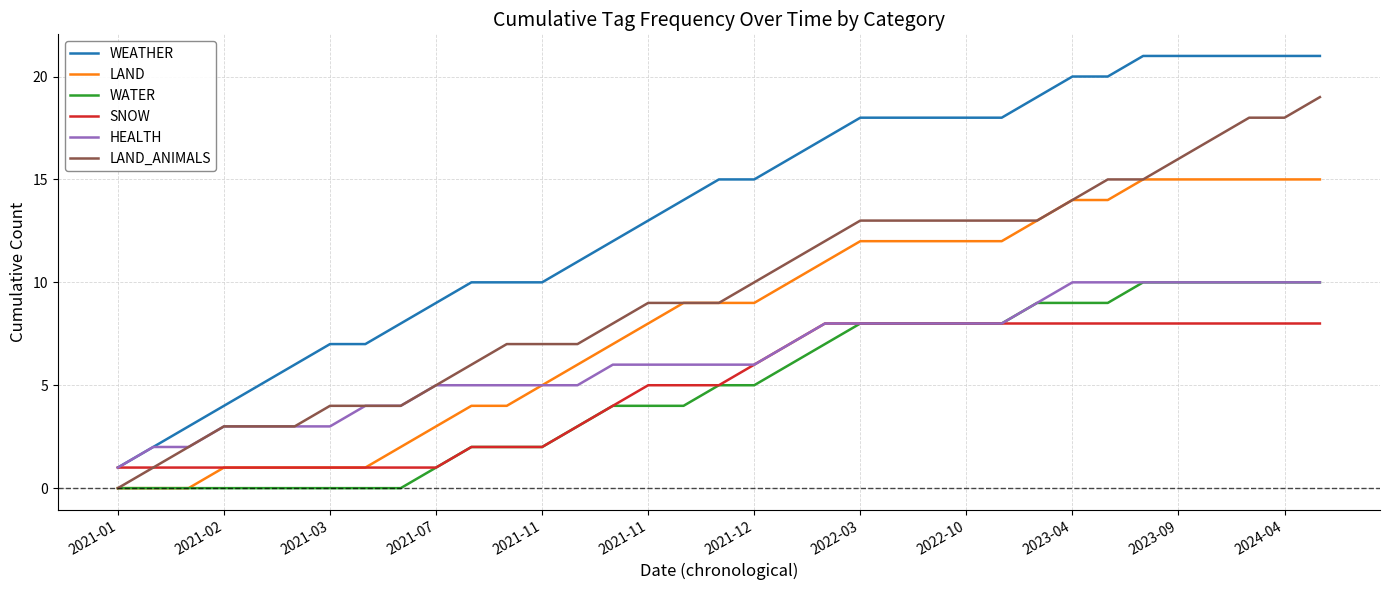

Which series has the widest spread of values?

WEATHER